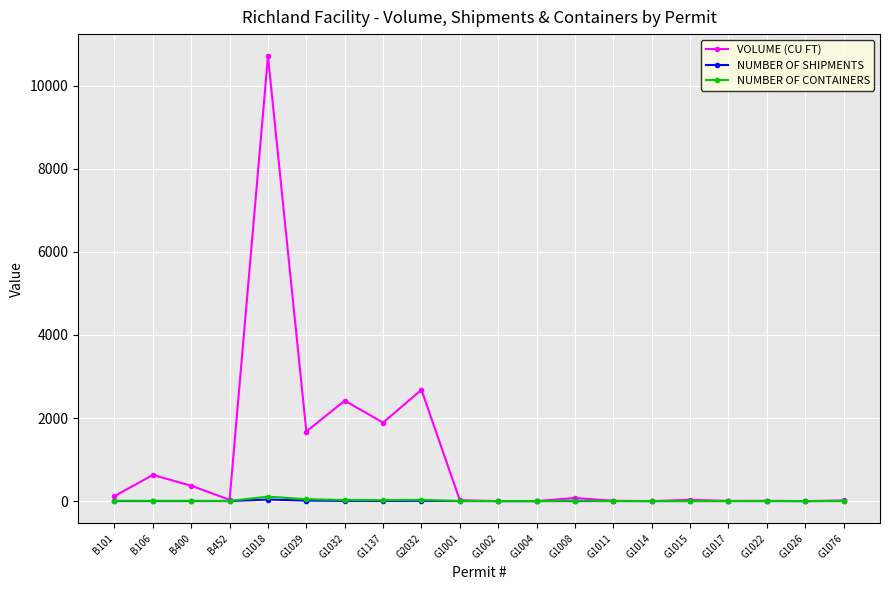

True or false: VOLUME (CU FT) has a value of 7.5 at G1022.

True